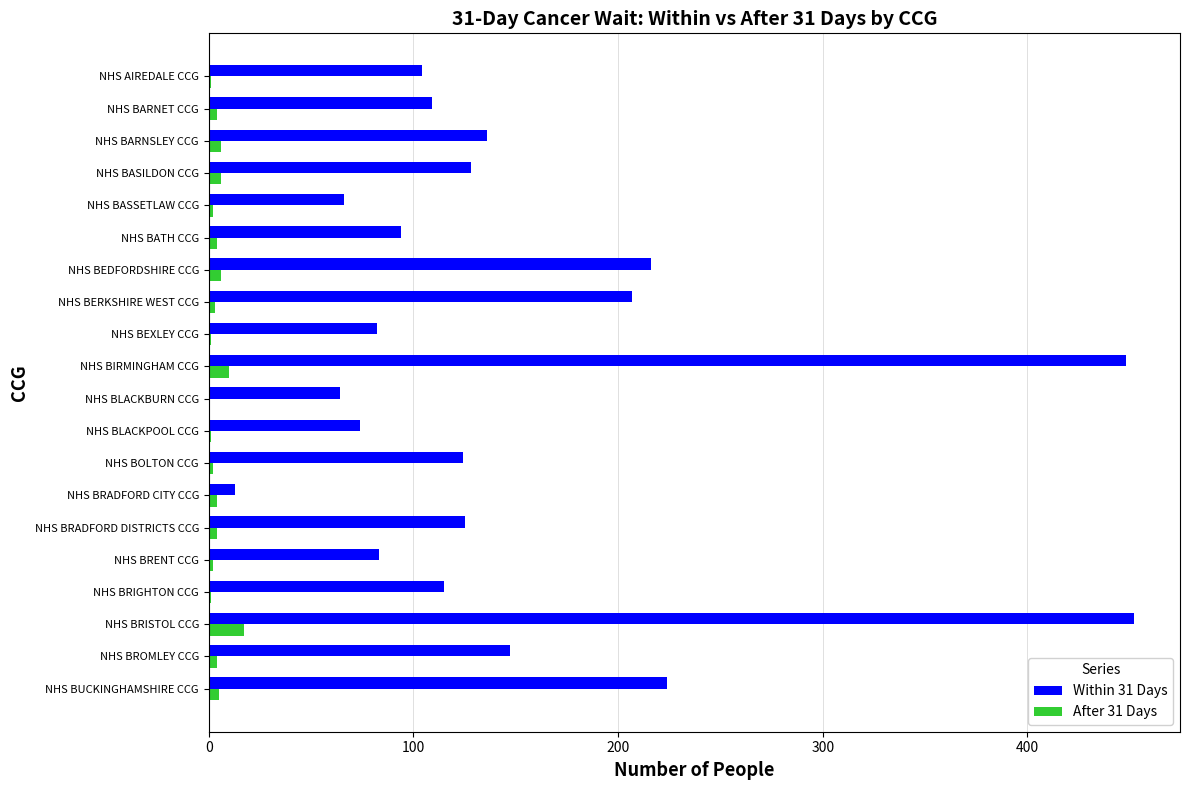

Is it true that Within 31 Days equals 136 at NHS BARNSLEY CCG?

True